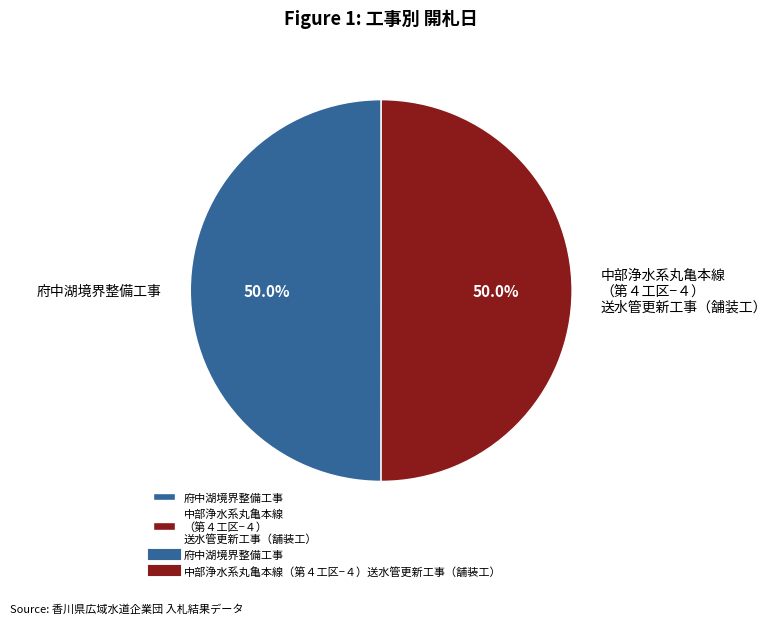

Approximately how many times larger is the value at 府中湖境界整備工事 compared to 中部浄水系丸亀本線 （第４工区−４） 送水管更新工事（舗装工）?

1.0